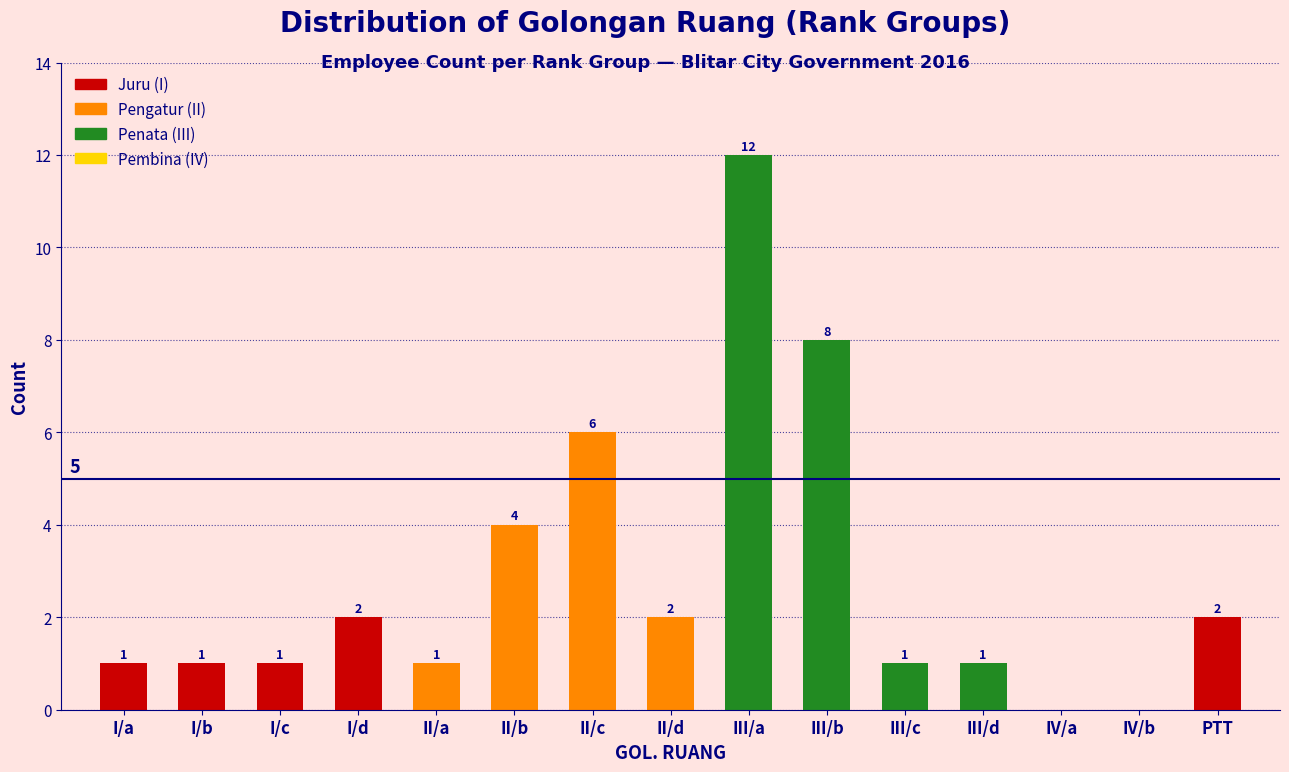

Reading right to left, transcribe all the data shown in this chart.

PTT=2	IV/b=0	IV/a=0	III/d=1	III/c=1	III/b=8	III/a=12	II/d=2	II/c=6	II/b=4	II/a=1	I/d=2	I/c=1	I/b=1	I/a=1